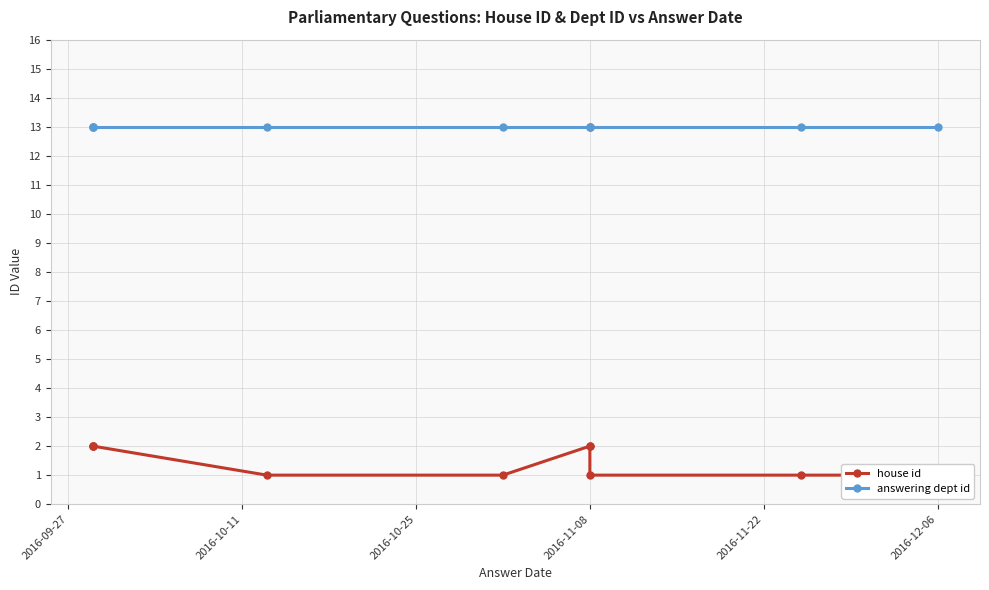

At 2016-11-08, list the series in order from smallest to largest.

house id, answering dept id